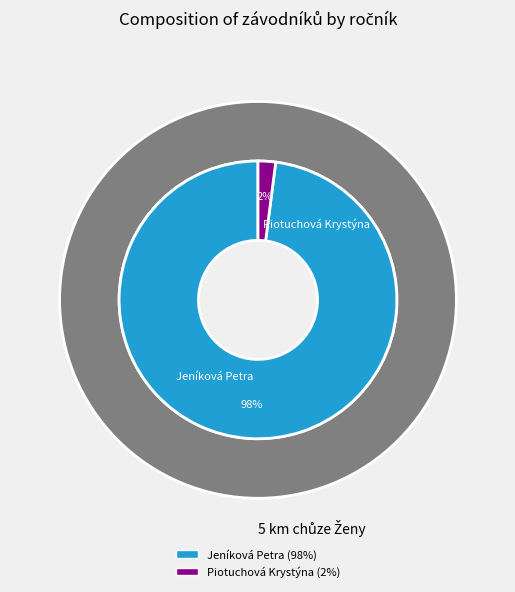

How many slices are in this pie chart?

2